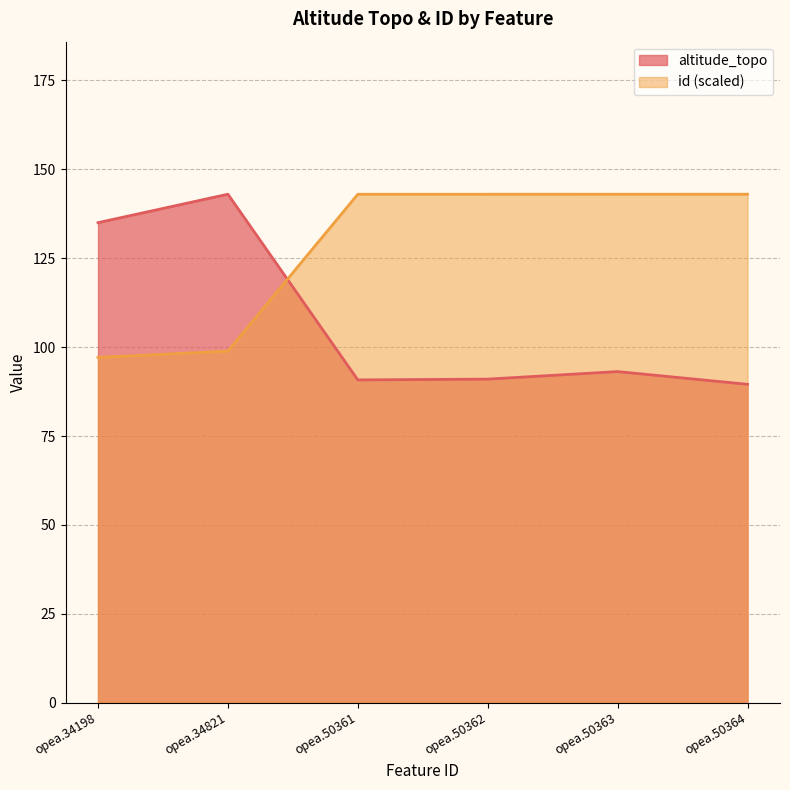

Reading left to right, list all the values displayed in this chart.

altitude_topo: 135.0	143.0	90.8	91.0	93.1	89.5
id: 97.1	98.9	143.0	143.0	143.0	143.0